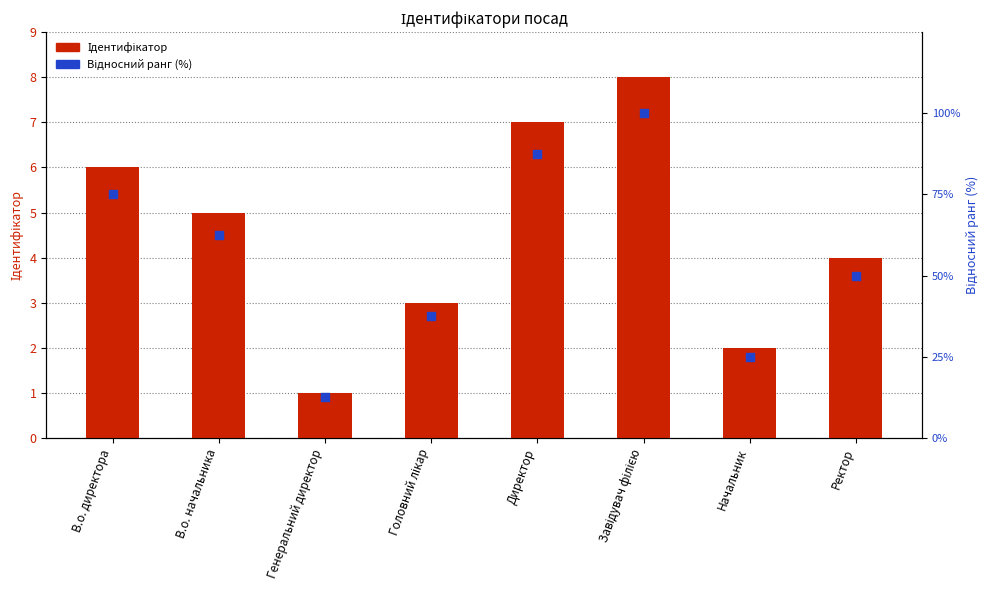

What are all the series names shown in the legend?

Ідентифікатор, Відносний ранг (%)